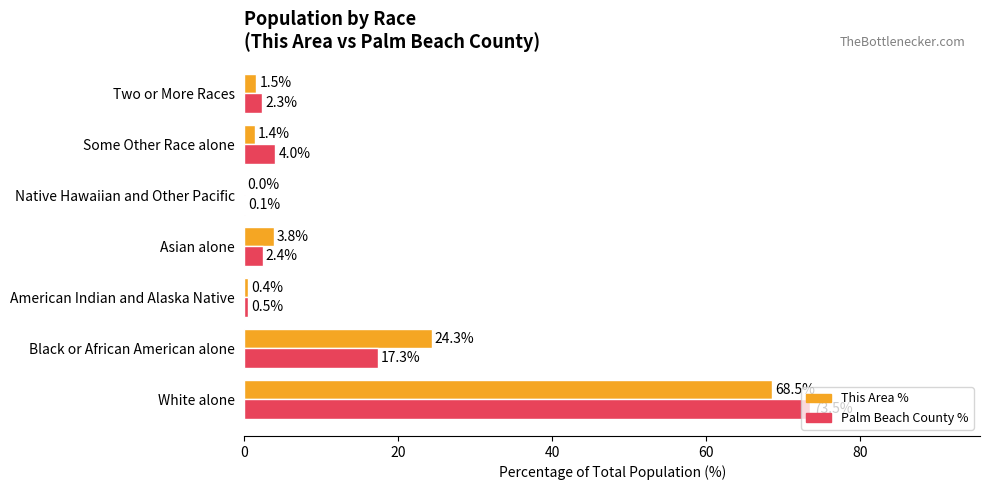

Between Native Hawaiian and Other Pacific and Some Other Race alone, which series saw the biggest shift?

Palm Beach County %